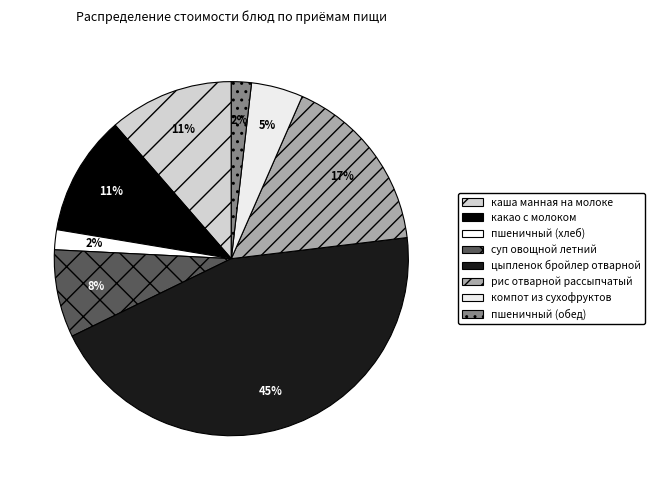

What percentage is the каша манная на молоке slice, to the nearest percent?

11%